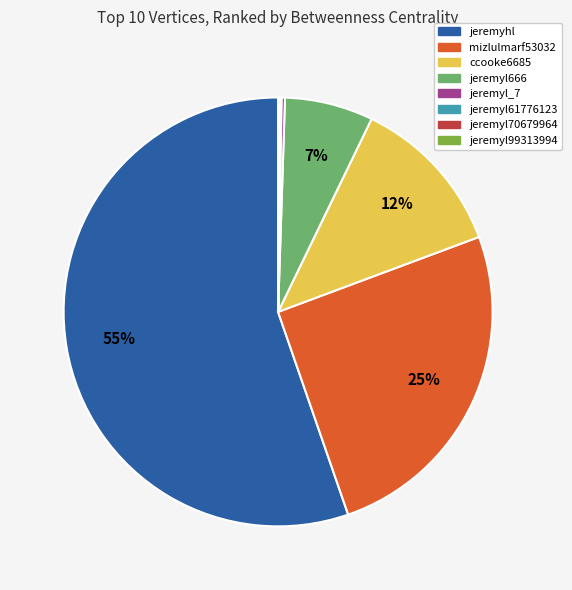

To the nearest percent, what portion does jeremyl666 represent?

7%